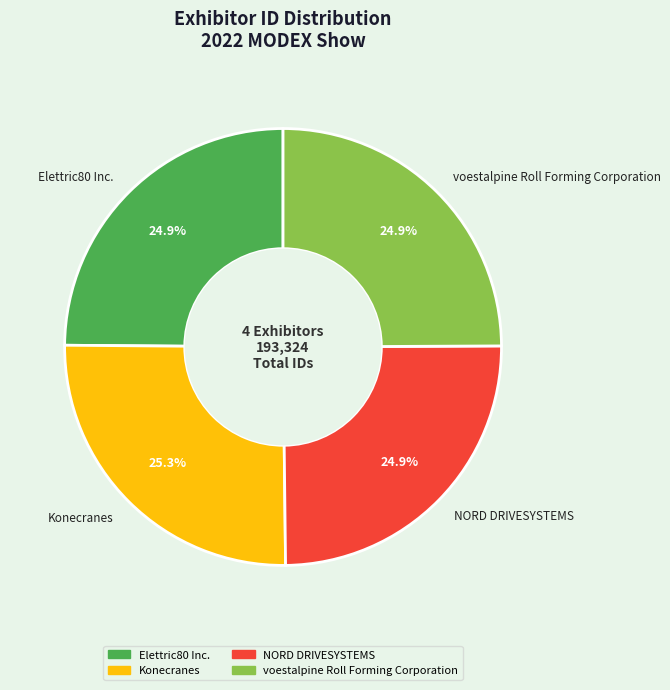

What is the total percentage of Elettric80 Inc. and Konecranes?

50.2%